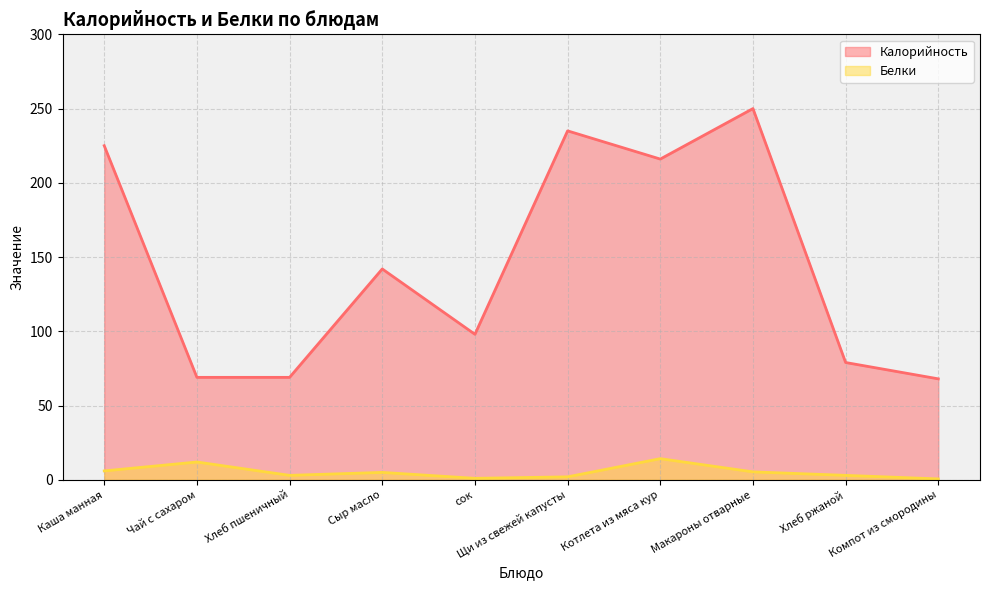

At which label does Белки first exceed 5?

Каша манная